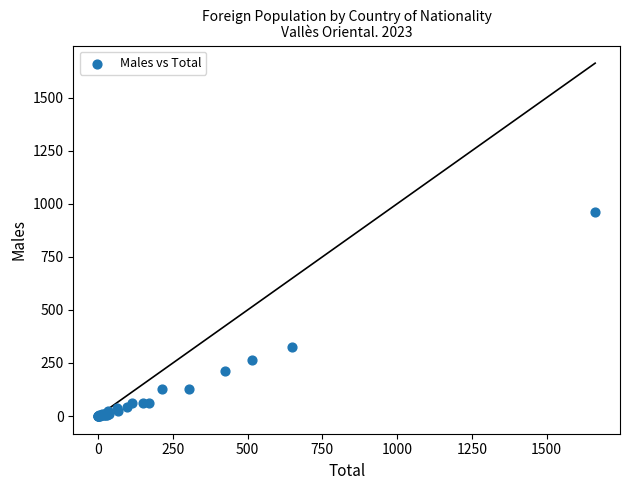

What Y value in the scatter plot is closest to 480?

324